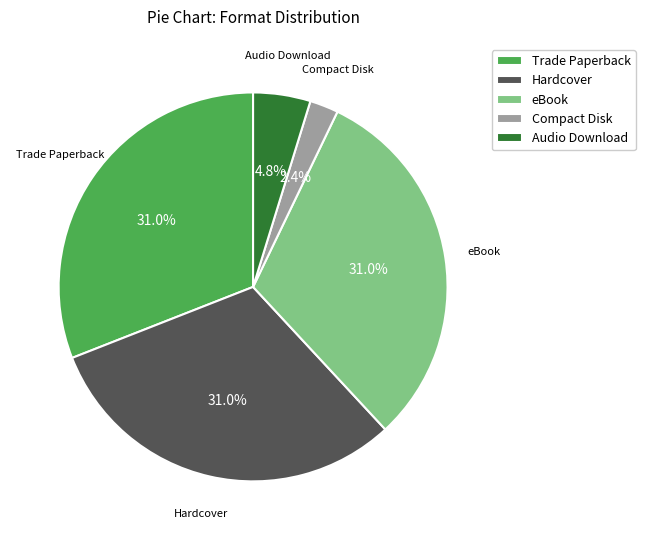

The eBook slice represents 31% of the pie. True or false?

True